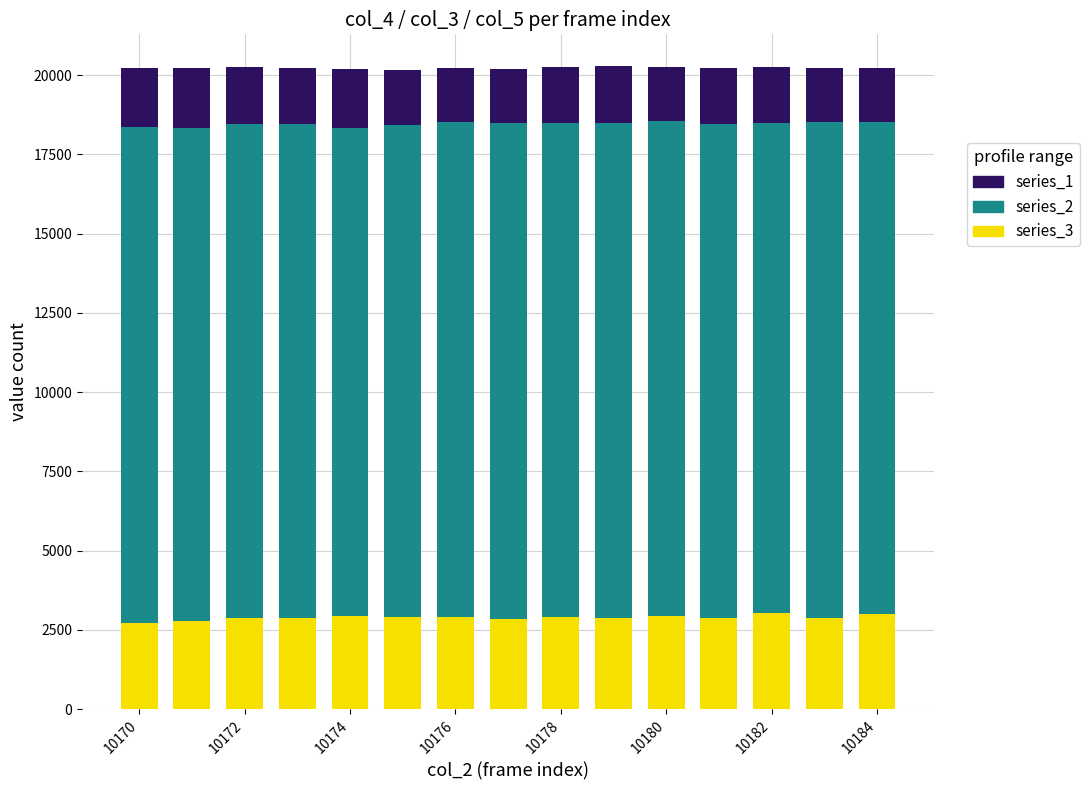

What is the maximum value for series_3?

3020